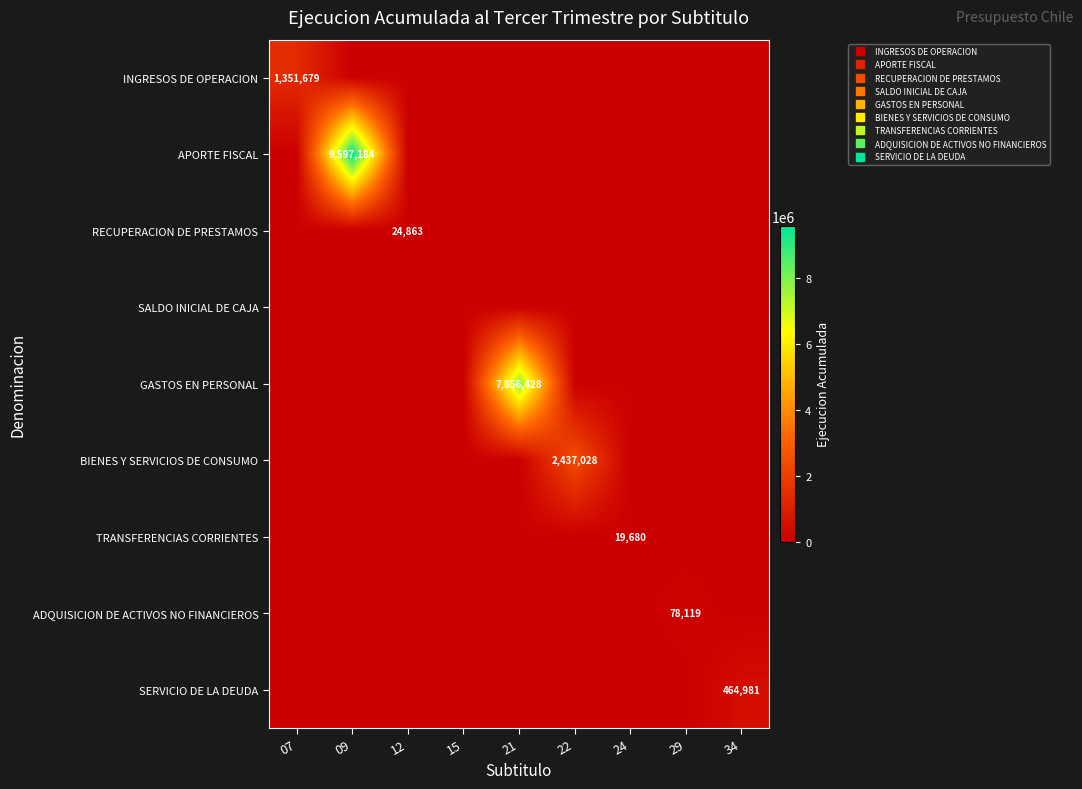

Is it true that GASTOS EN PERSONAL equals 4335802 at 09?

False